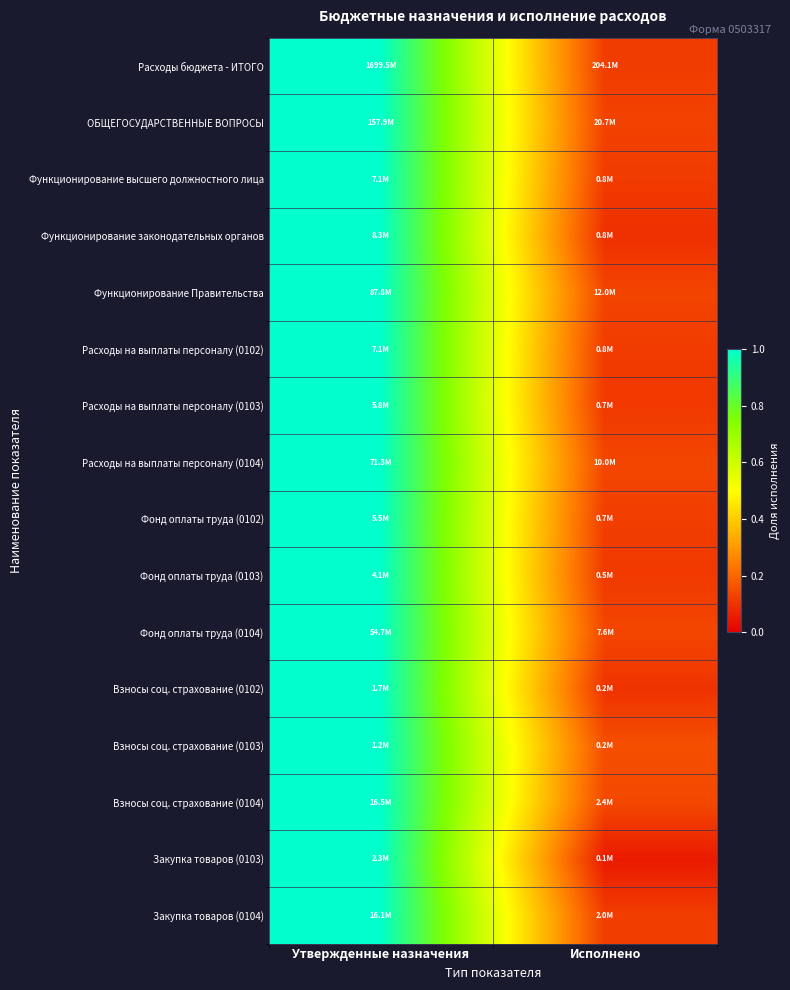

At which category is the sum across all series the highest?

Утвержденные назначения